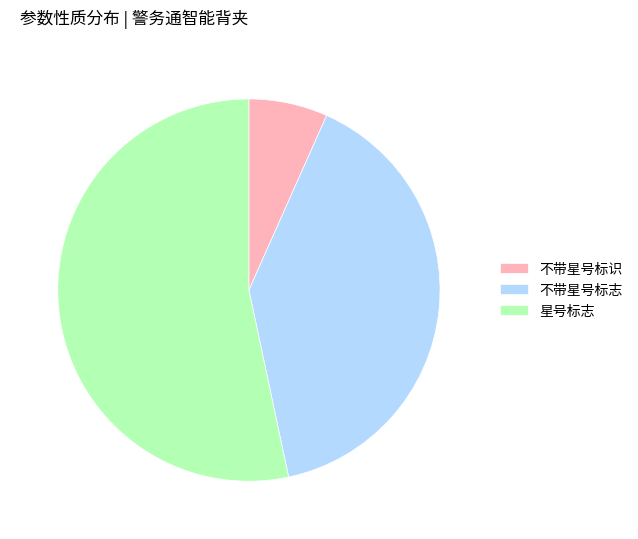

True or false: 不带星号标志 accounts for 45% of the total.

False